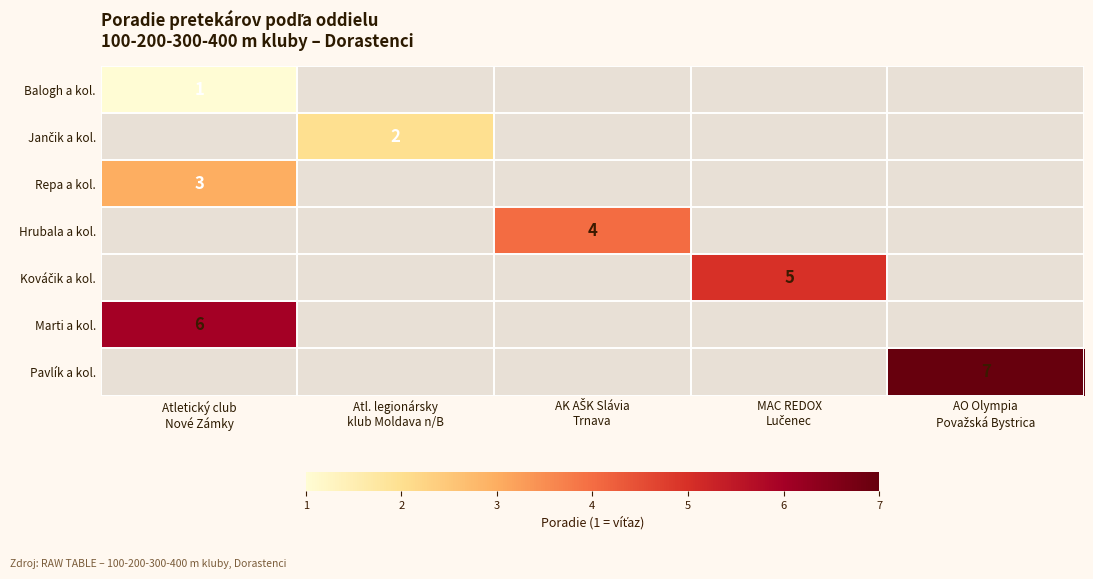

Is the value of Repa a kol. at MAC REDOX Lučenec greater than the value of Hrubala a kol. at Atl. legionársky klub Moldava n/B?

No